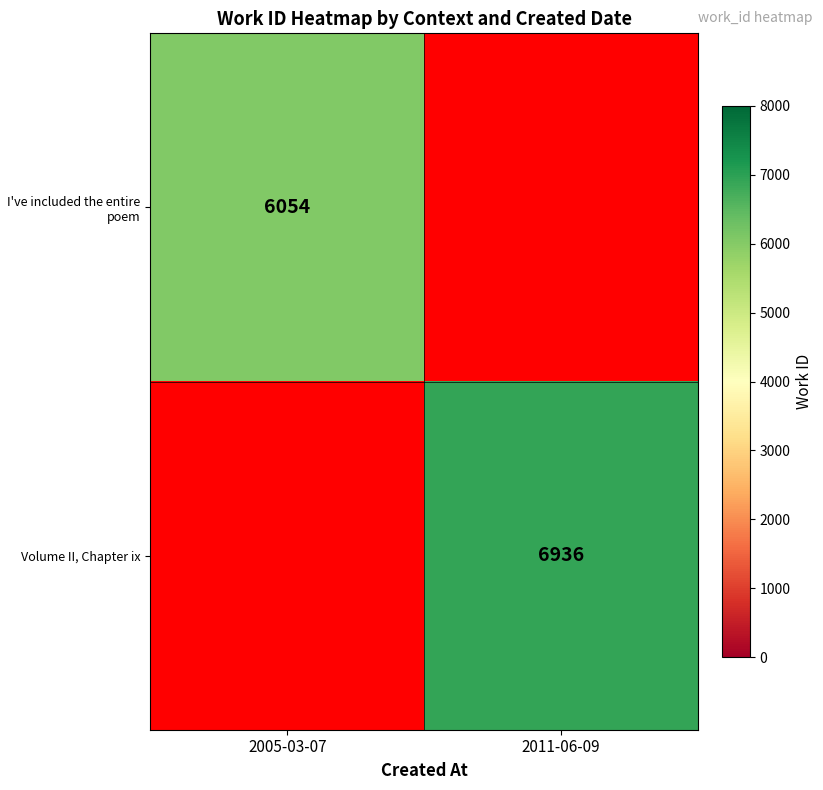

The value of I've included the entire poem at 2005-03-07 is 6054. True or false?

True